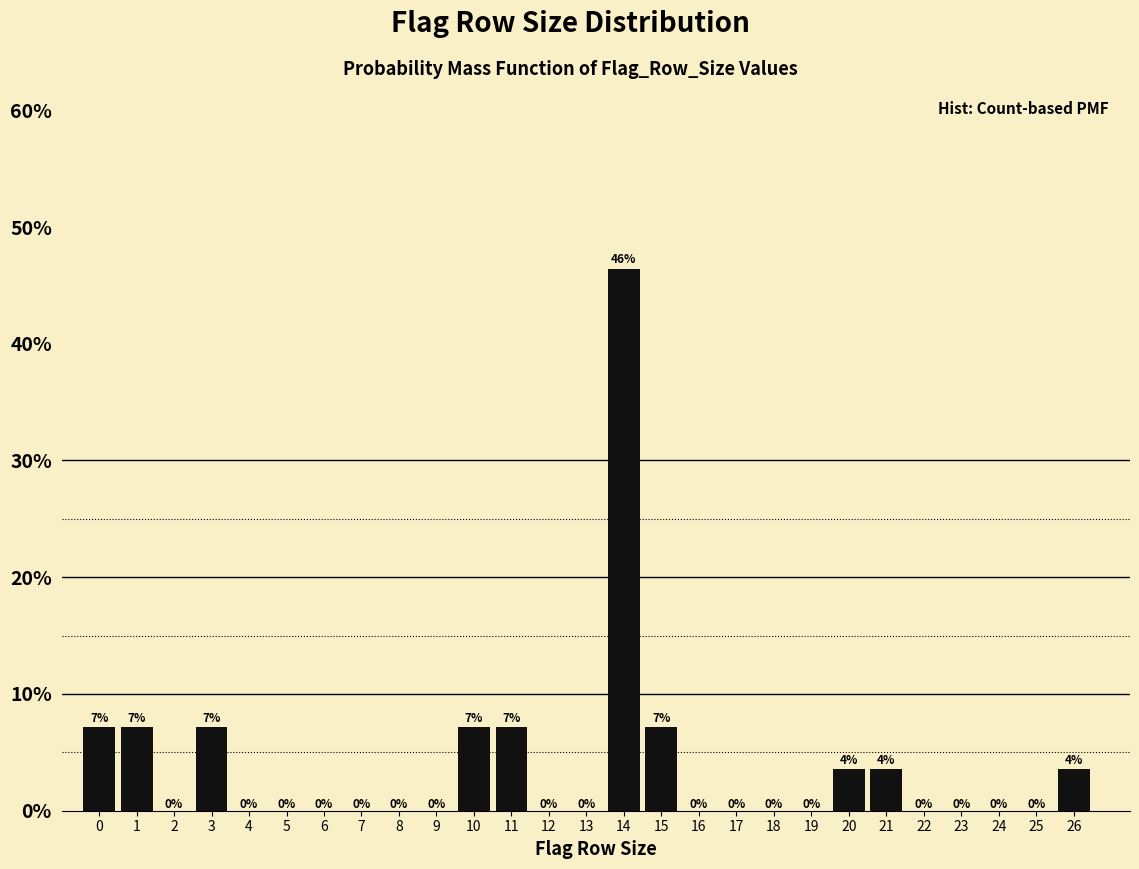

Are the bars horizontal?

No